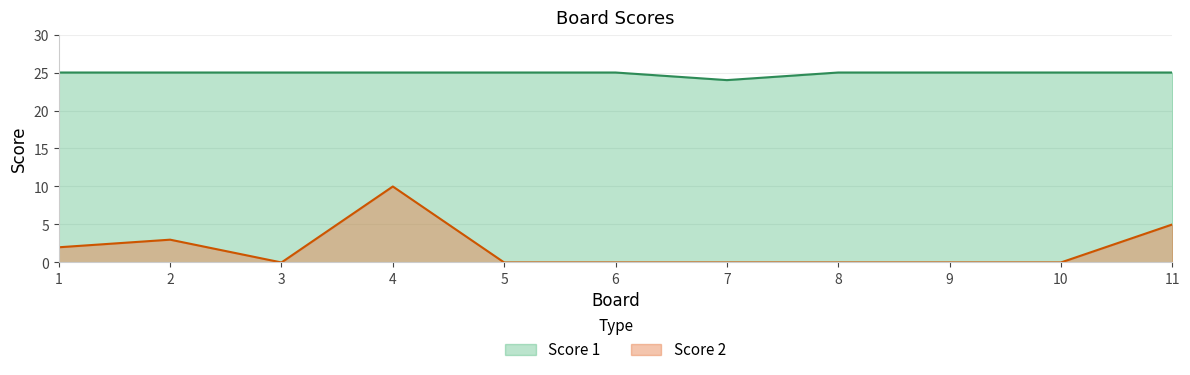

What is the value of the Score 2 point at the 2nd from the left?

3